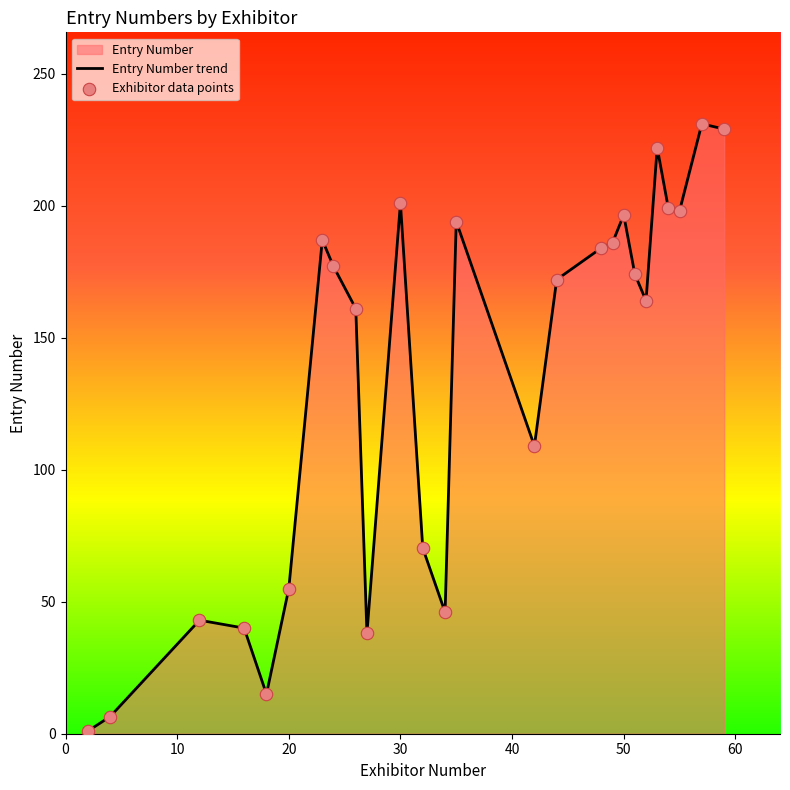

What is the greatest value displayed?

231.0